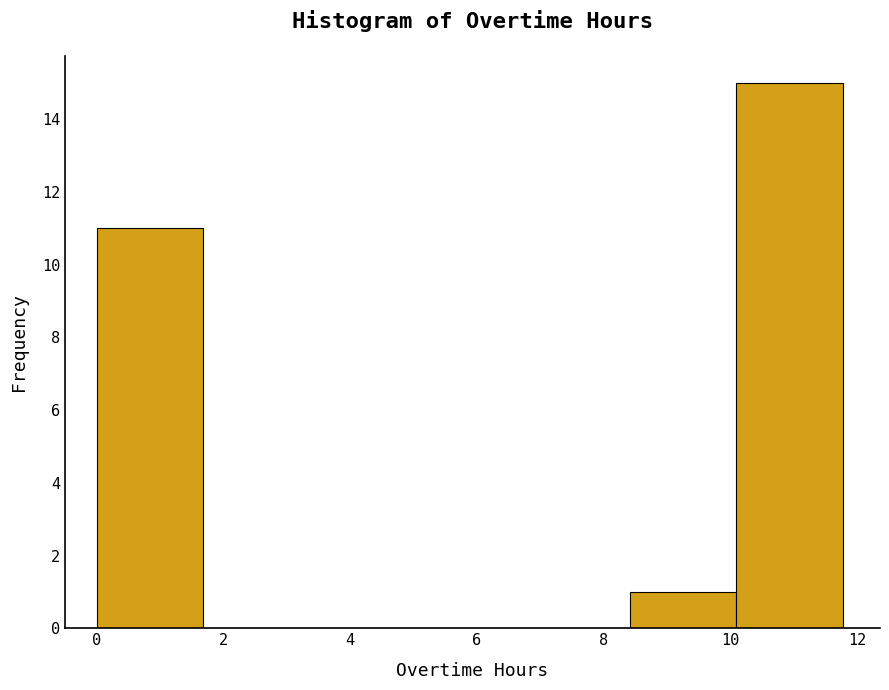

Reading left to right, transcribe this chart: for each bar, give the range it covers on the x-axis and its height. Neither the bar edges nor the heights are printed on the chart, so give them approximately, as read against the axes.

0.0 to 1.6: 11
1.6 to 3.4: 0
3.4 to 5.0: 0
5.0 to 6.8: 0
6.8 to 8.4: 0
8.4 to 10.0: 1
10.0 to 11.8: 15